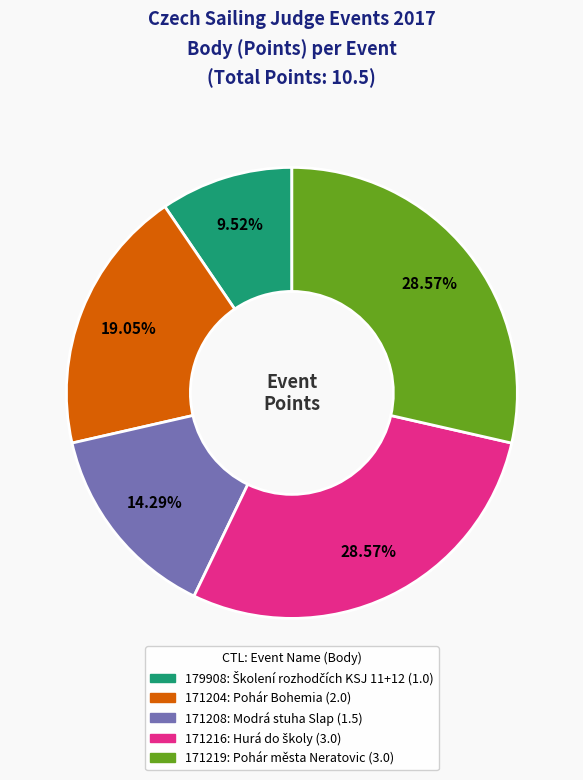

How many slices are in this pie chart?

5